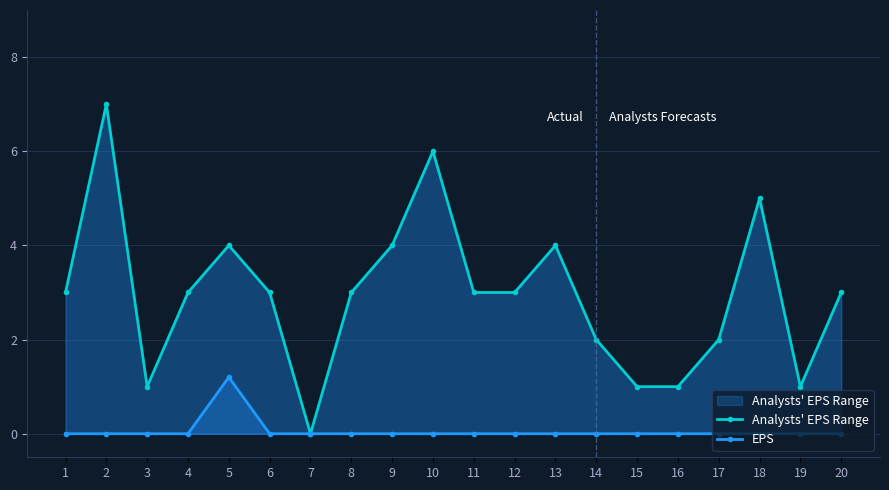

Which series has the largest total across all categories?

Analysts' EPS Range